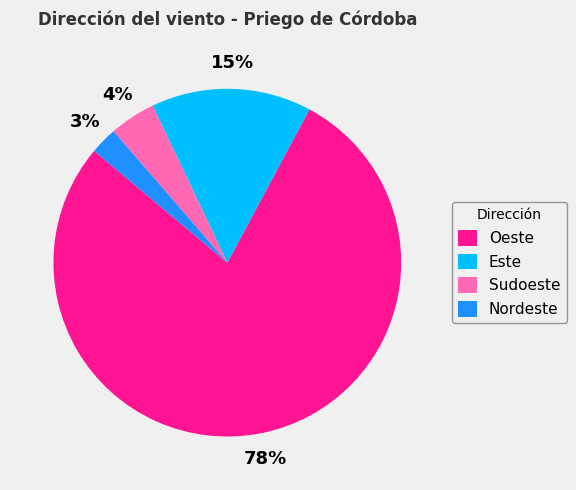

How many segments does this pie chart have?

4